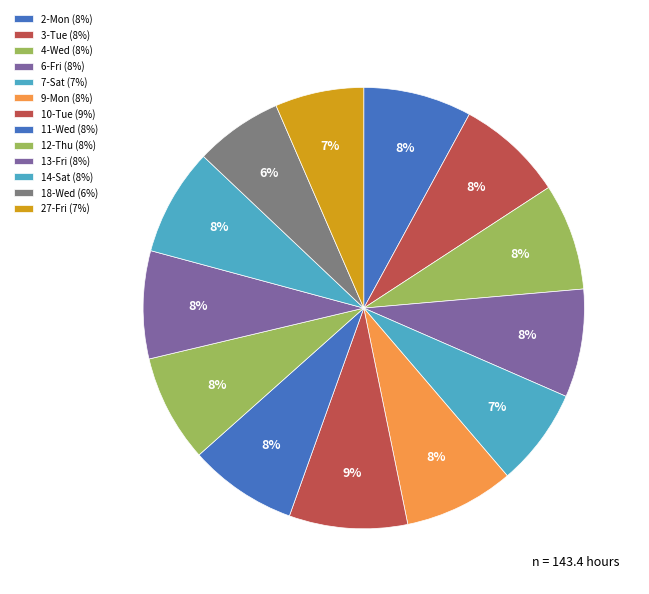

Is the sum of 12-Thu and 3-Tue greater than half?

No